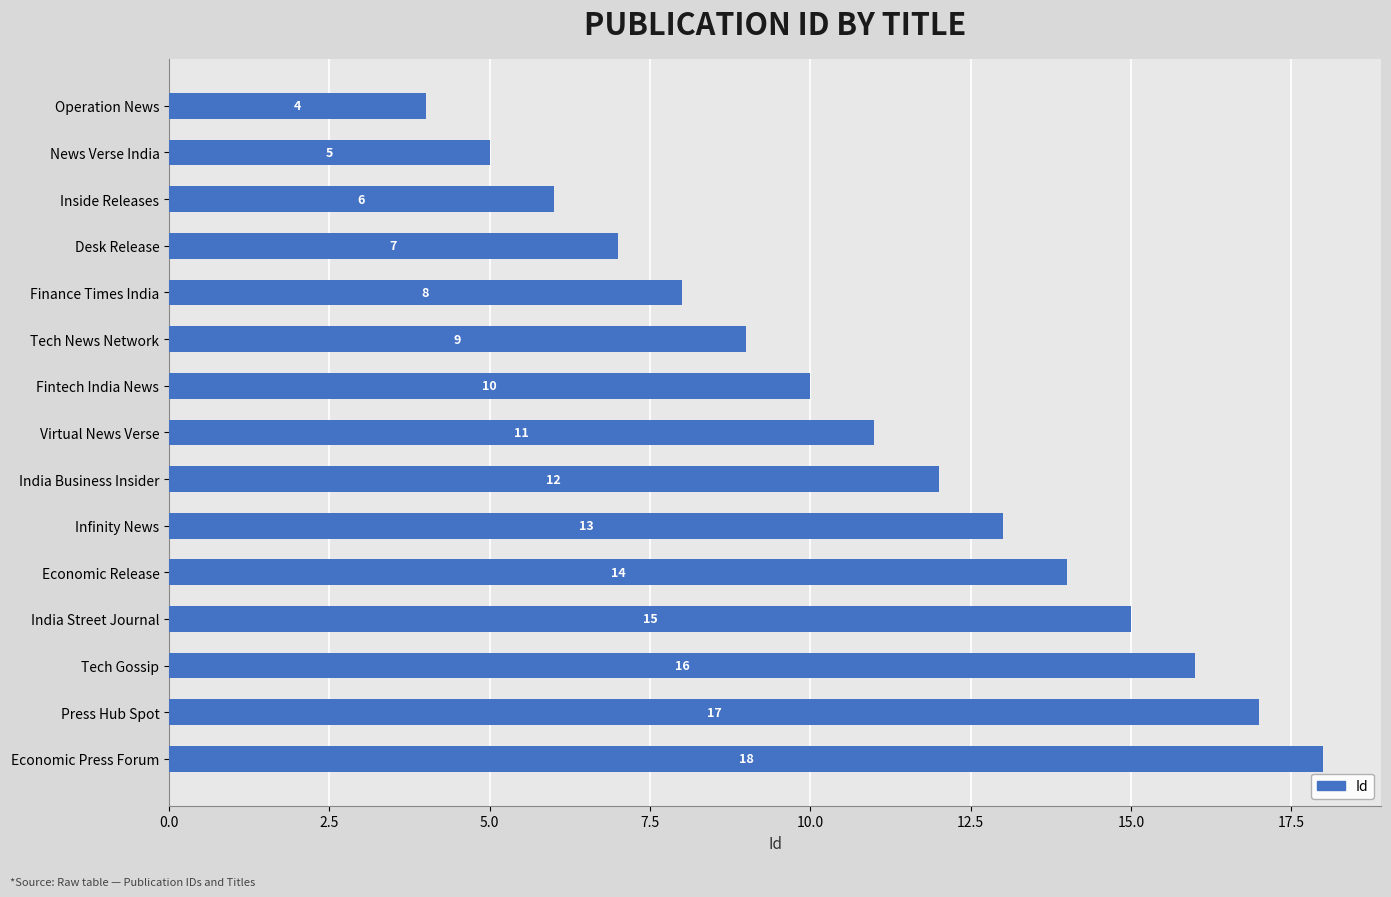

True or false: the data shows 7 at Tech Gossip.

False